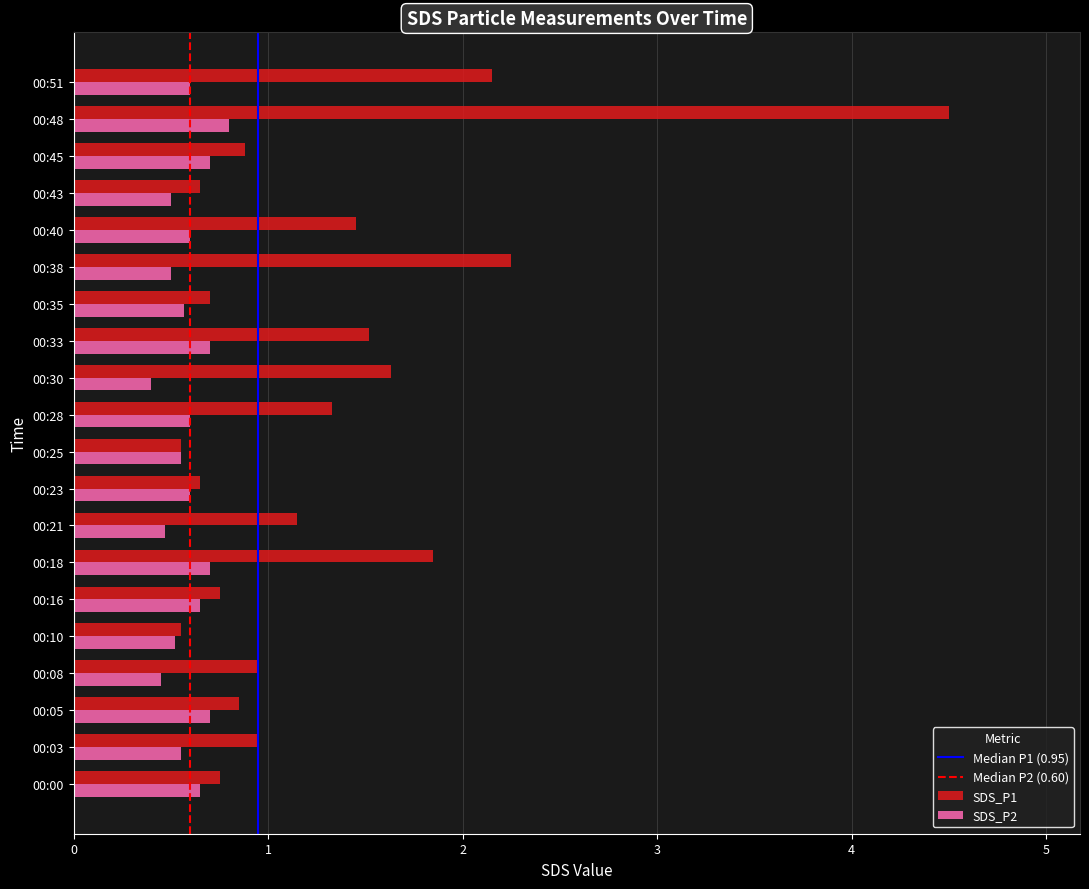

Rank the series by their average value, from highest to lowest.

SDS_P1, SDS_P2